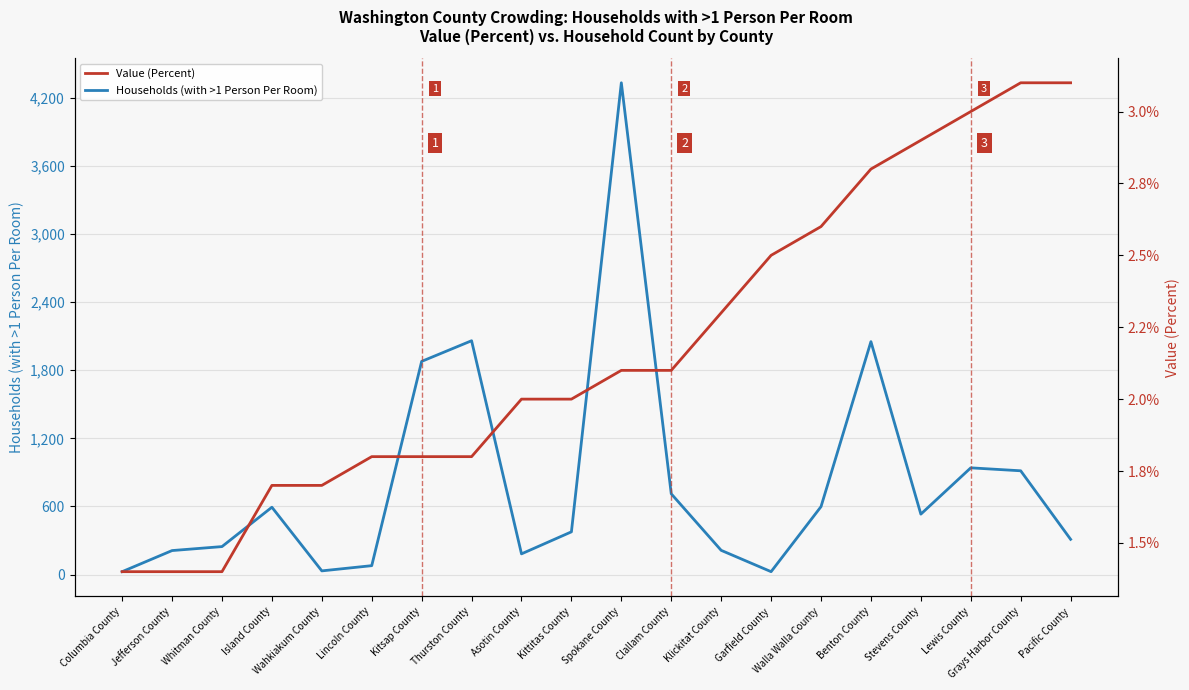

True or false: Value (Percent) and Households (with >1 Person Per Room) cross at least once.

False